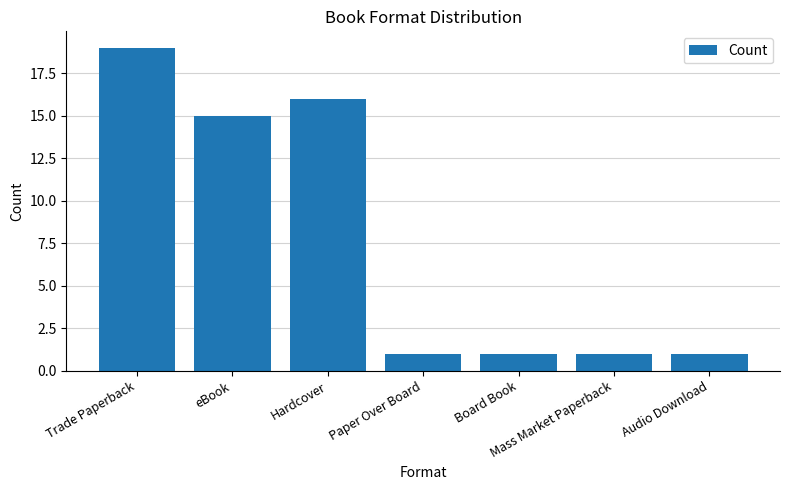

What value does the data have at Mass Market Paperback?

1